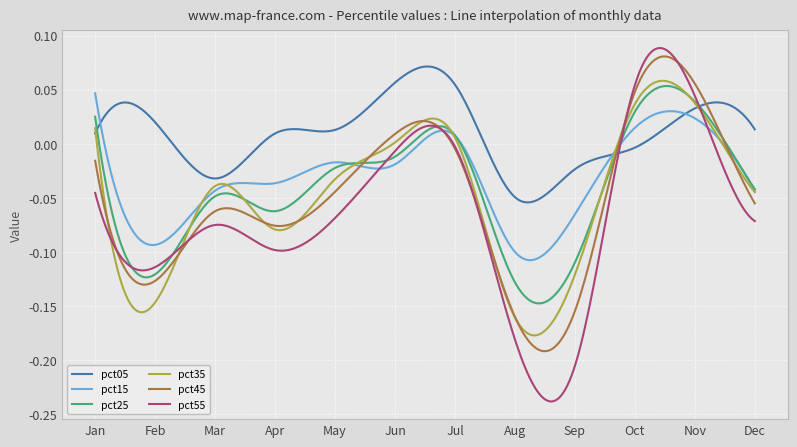

Which series has the largest total across all categories?

pct05